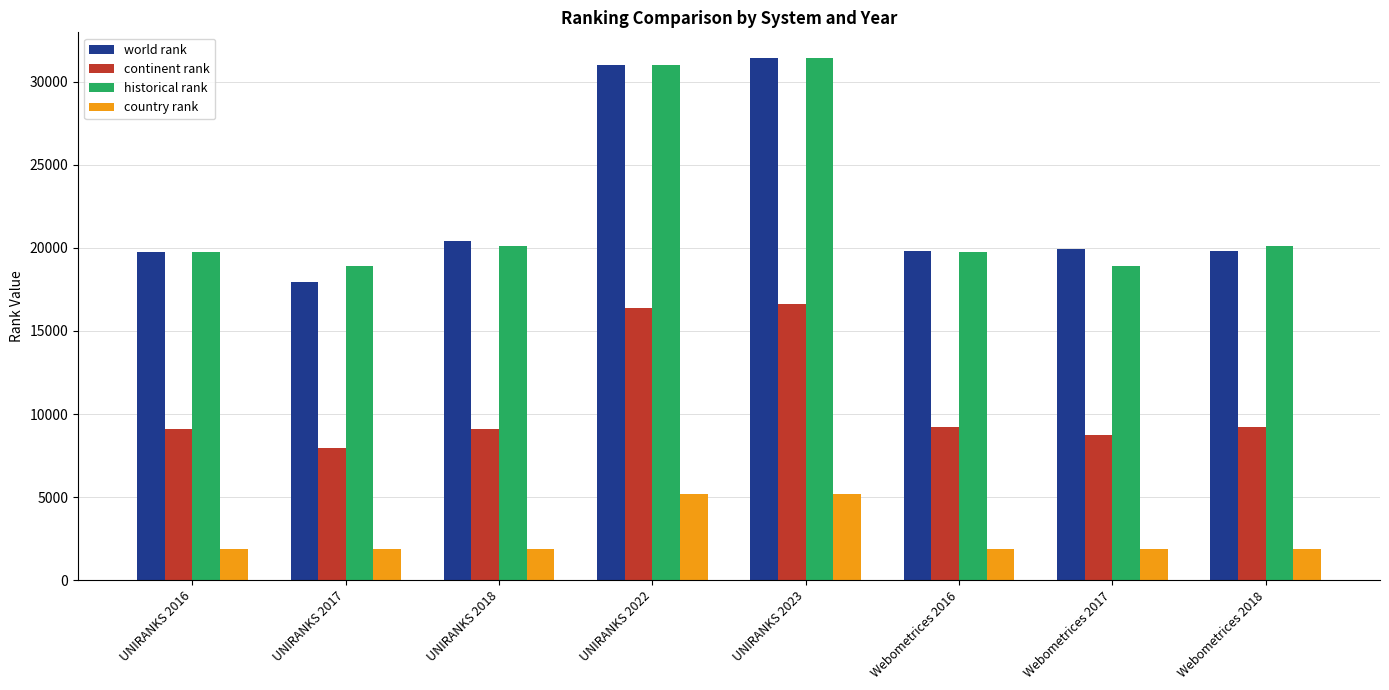

What is the difference between the maximum and minimum values in the world rank series?

13485